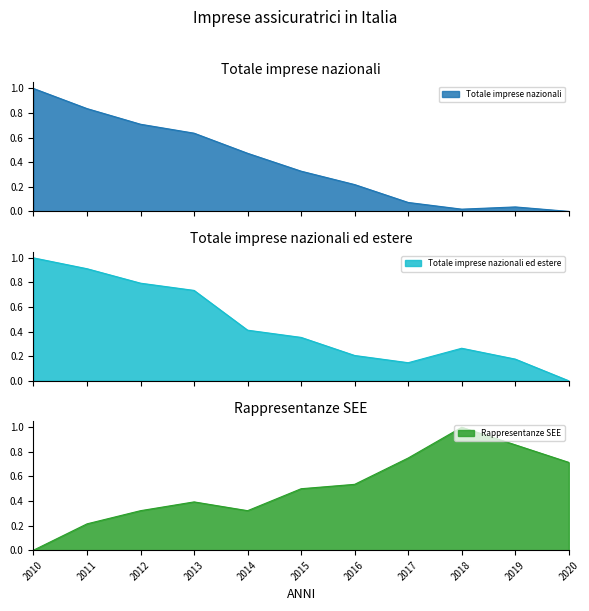

At how many categories does at least one series exceed 0?

11